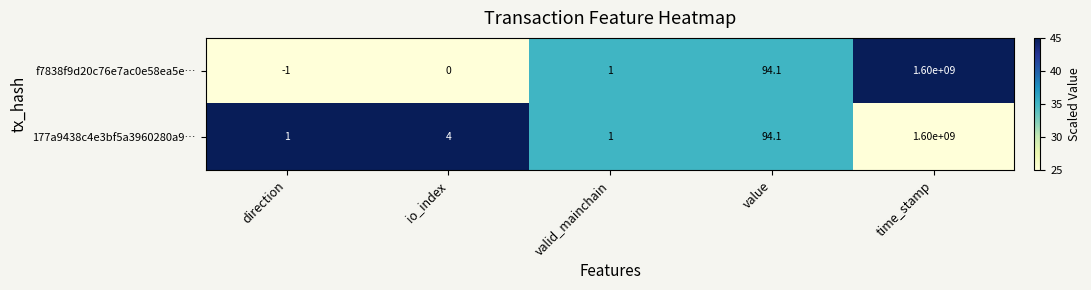

List the series in order of their overall mean, lowest first.

f7838f9d20c76e7ac0e58ea5e…, 177a9438c4e3bf5a3960280a9…